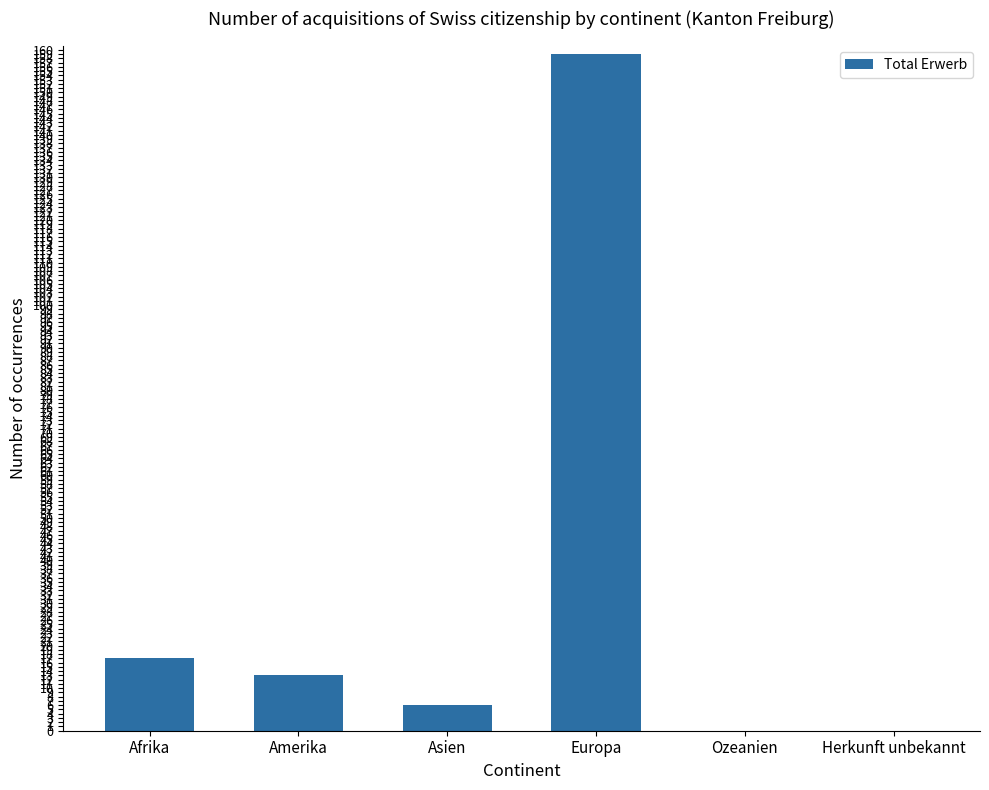

What is the maximum value shown in the chart?

159